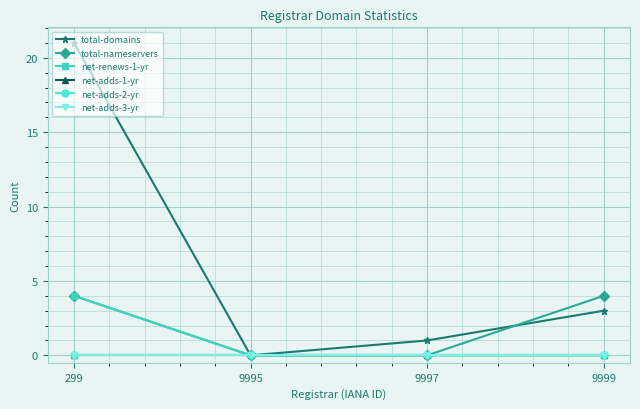

Between 9995 and 9999, which series saw the biggest shift?

total-nameservers